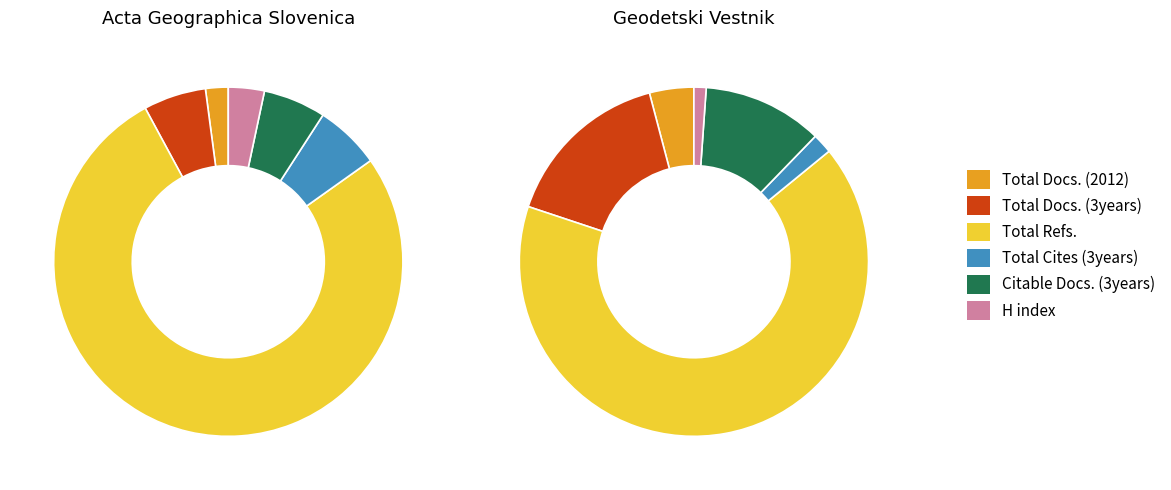

To the nearest percent, what percentage of the pie is Acta Geographica Slovenica?

25%